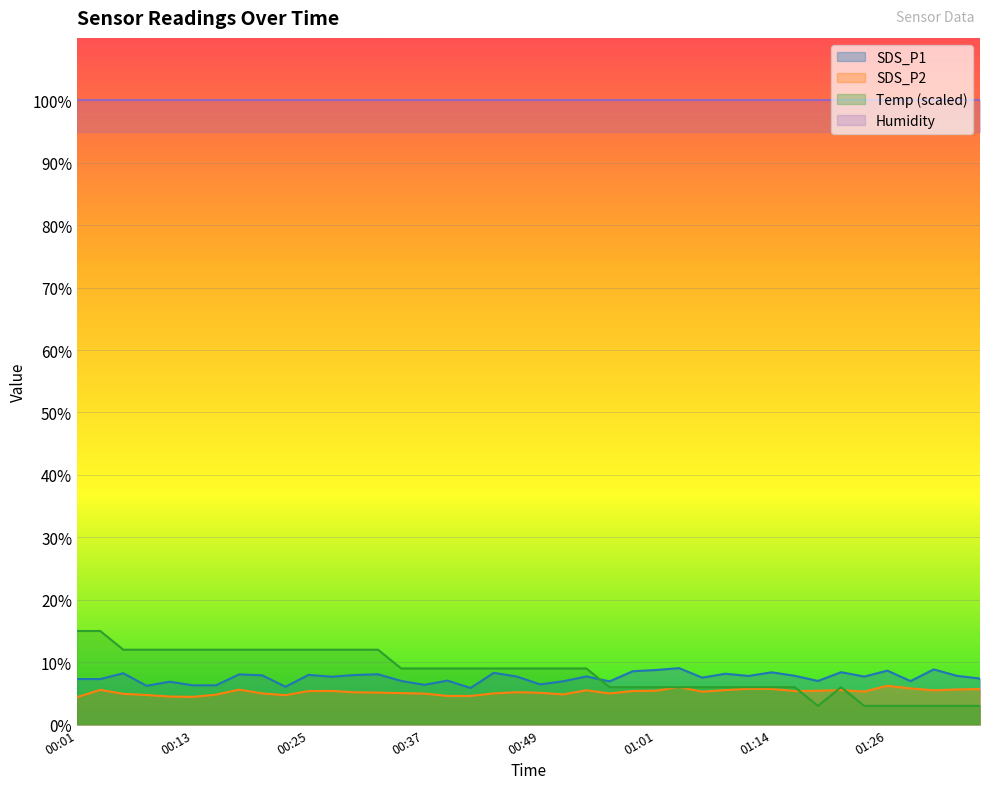

Where does the SDS_P1 series first go above 7?

00:01